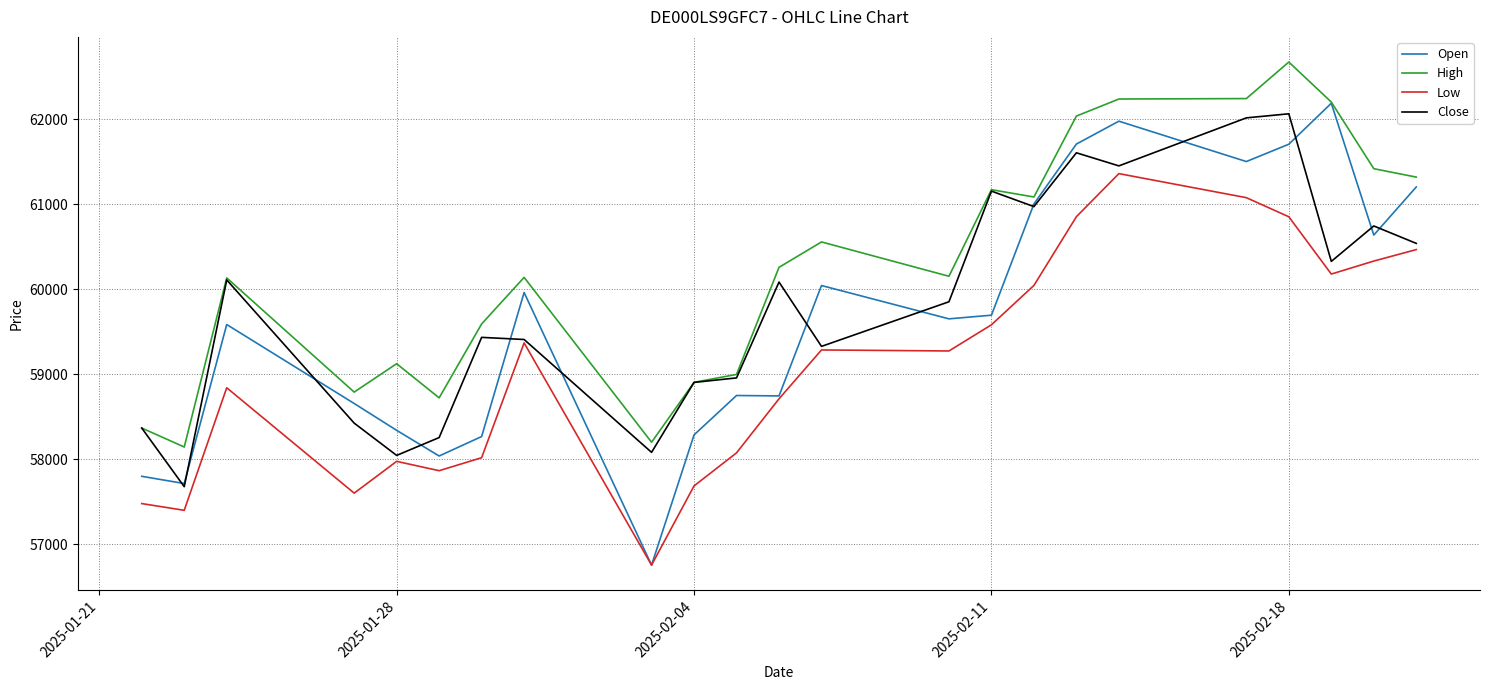

What is the smallest value displayed?

56752